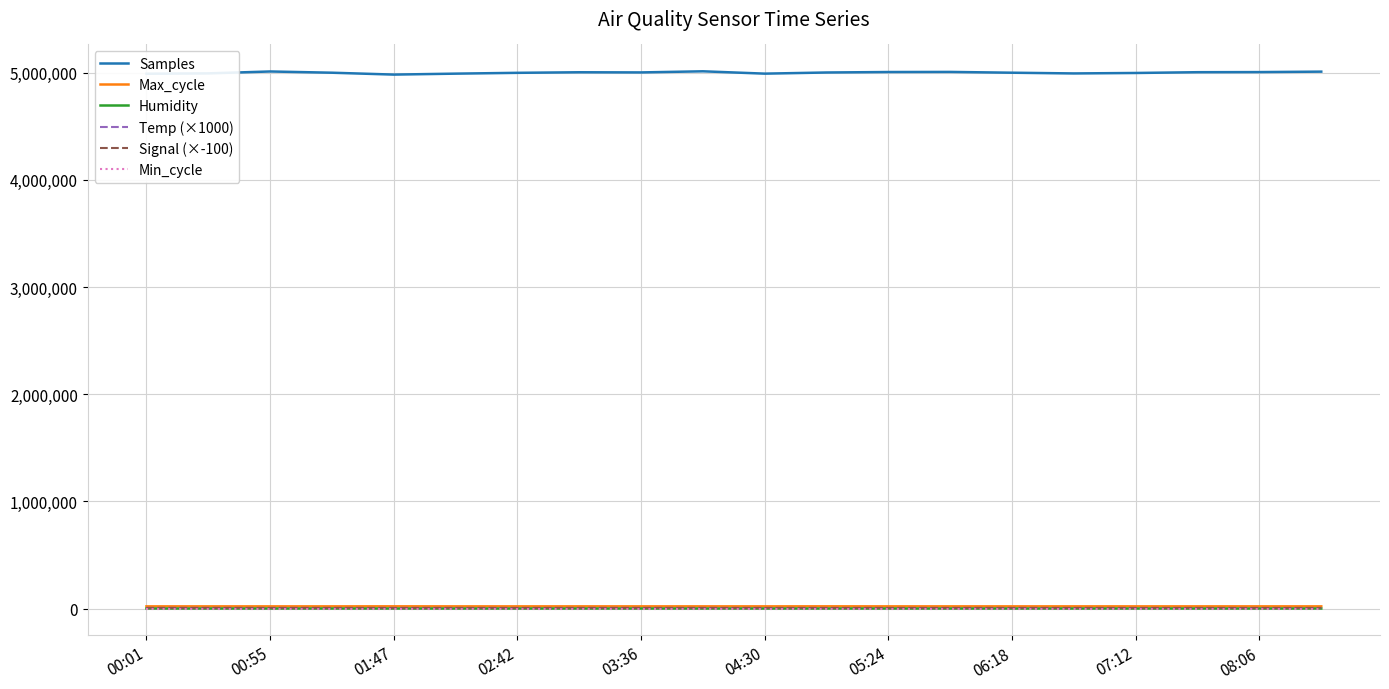

Which series has the largest total across all categories?

Samples